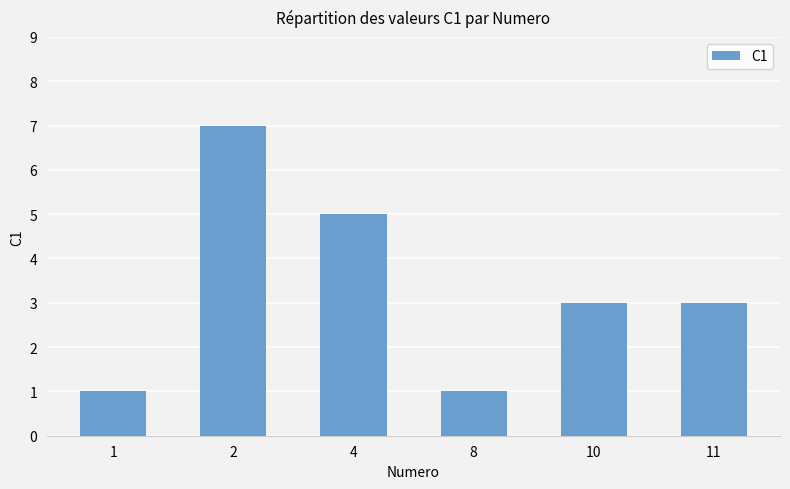

Count the values in the range 1 to 5.

5